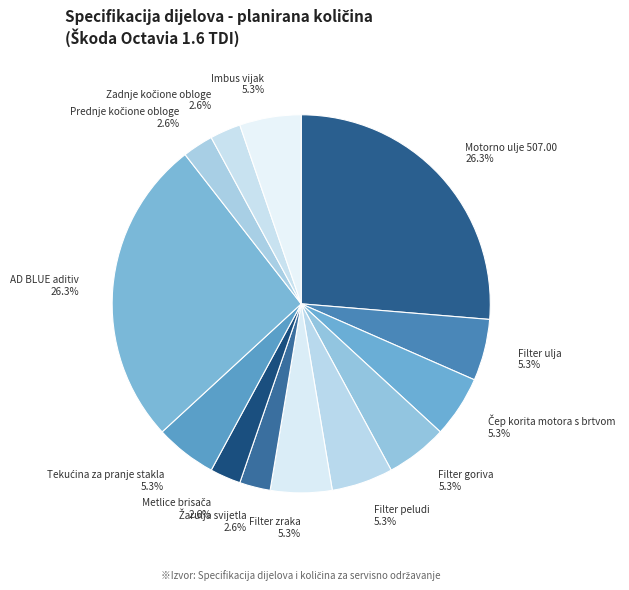

Count the number of slices in the pie.

13